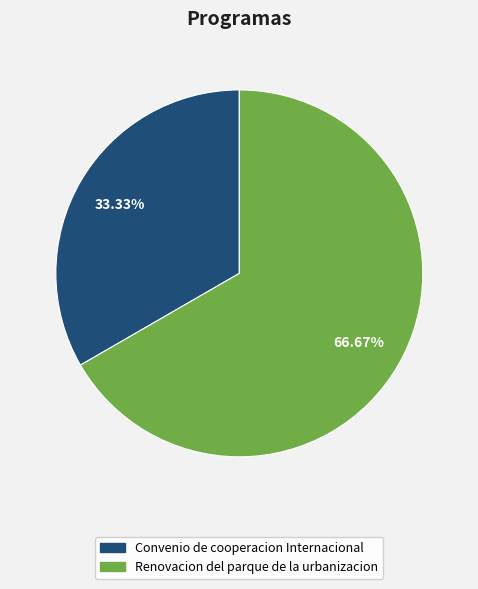

Rank the categories by value from lowest to highest.

Convenio de cooperacion Internacional, Renovacion del parque de la urbanizacion